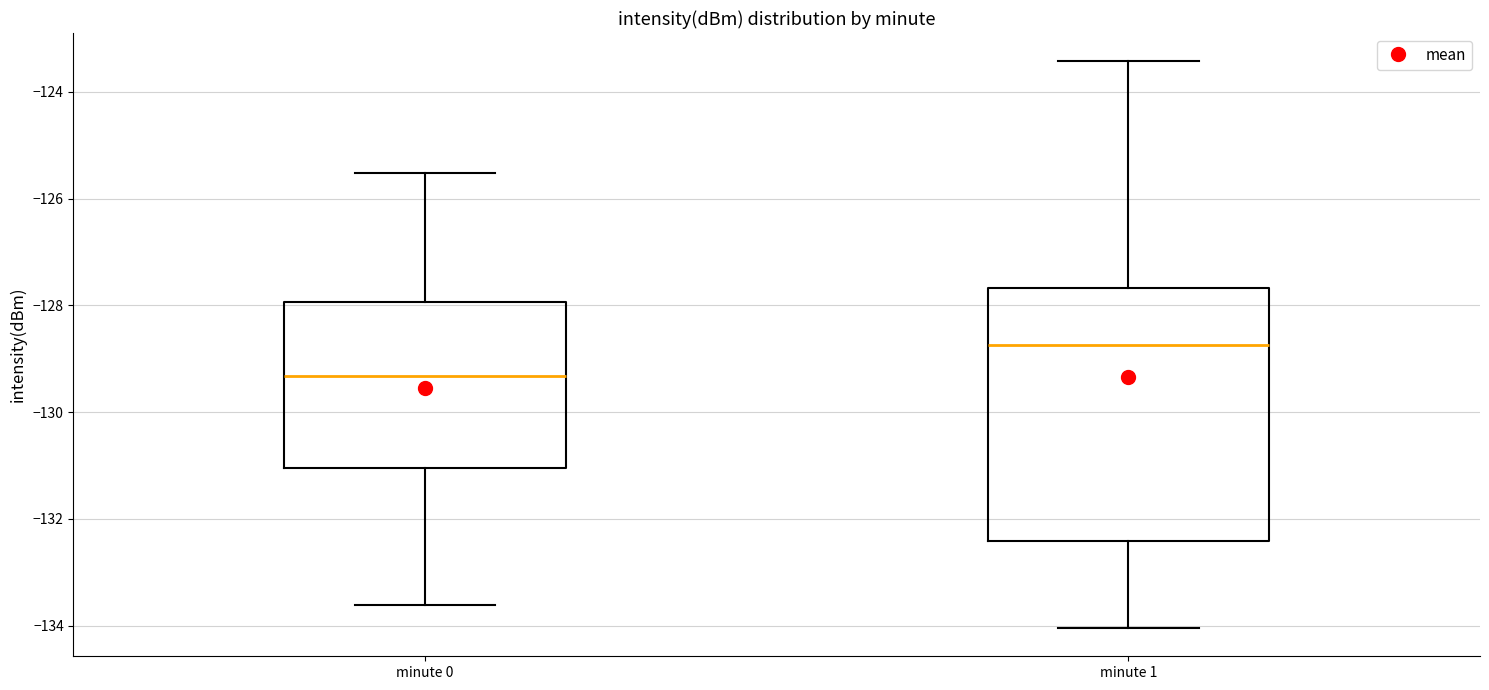

Reading left to right, read every box against the y-axis: the position of its median line, the range the box covers, and the ends of its whiskers. The values are not printed on the chart, so give them approximately, as read against the axis.

minute 0: median -129.4, box -131.0 to -128.0, whiskers -133.6 to -125.6
minute 1: median -128.8, box -132.4 to -127.6, whiskers -134.0 to -123.4